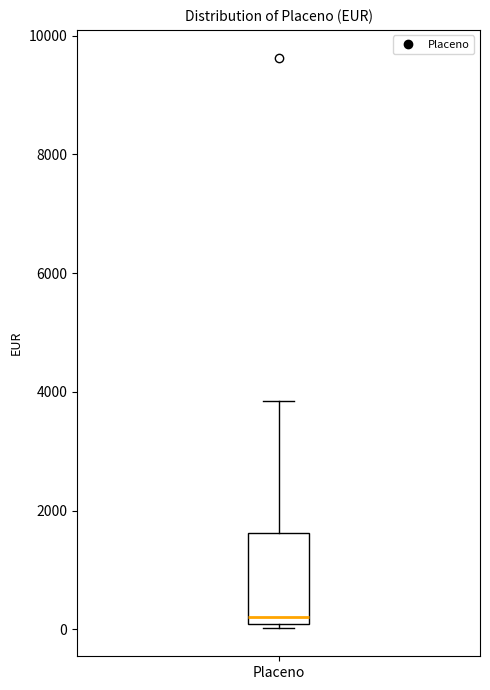

Read this box plot against the y-axis: the position of the median line, the range covered by the box, and the ends of both whiskers. The values are not printed on the chart, so give them approximately, as read against the axis.

median 200, box 0 to 1600, whiskers 0 (just below the box's lower edge) to 3800